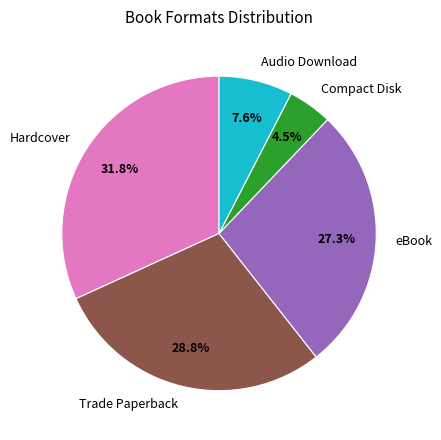

Does eBook represent more than half of the total?

No